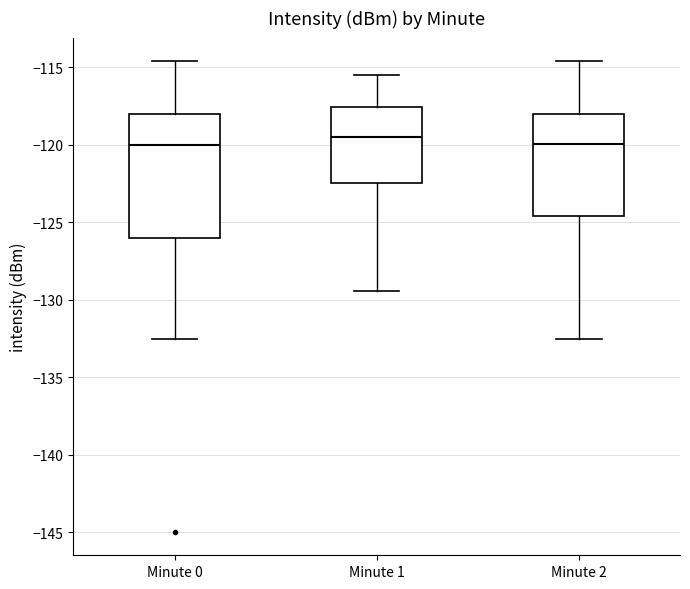

Where does the median line of the box for Minute 0 sit on the y-axis? The values are not printed on the chart, so give them approximately, as read against the axis.

-120.0